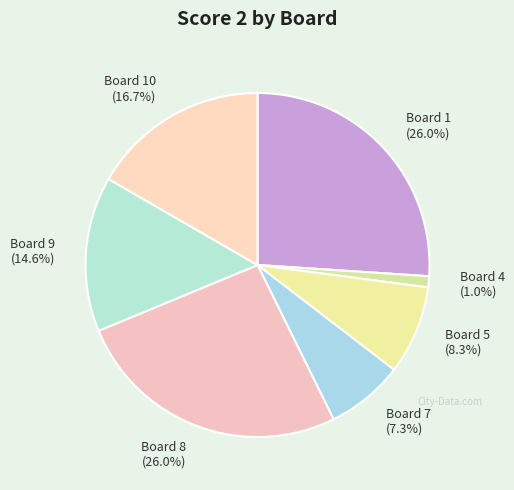

Is there any slice that represents more than half of the pie?

No